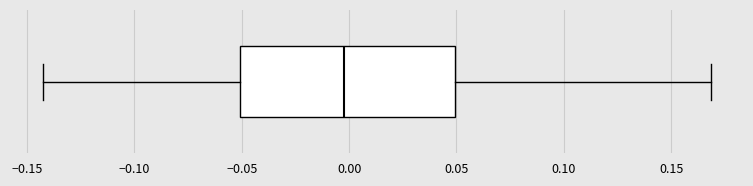

Where does the left whisker of the box end on the x-axis? The values are not printed on the chart, so give them approximately, as read against the axis.

-0.140